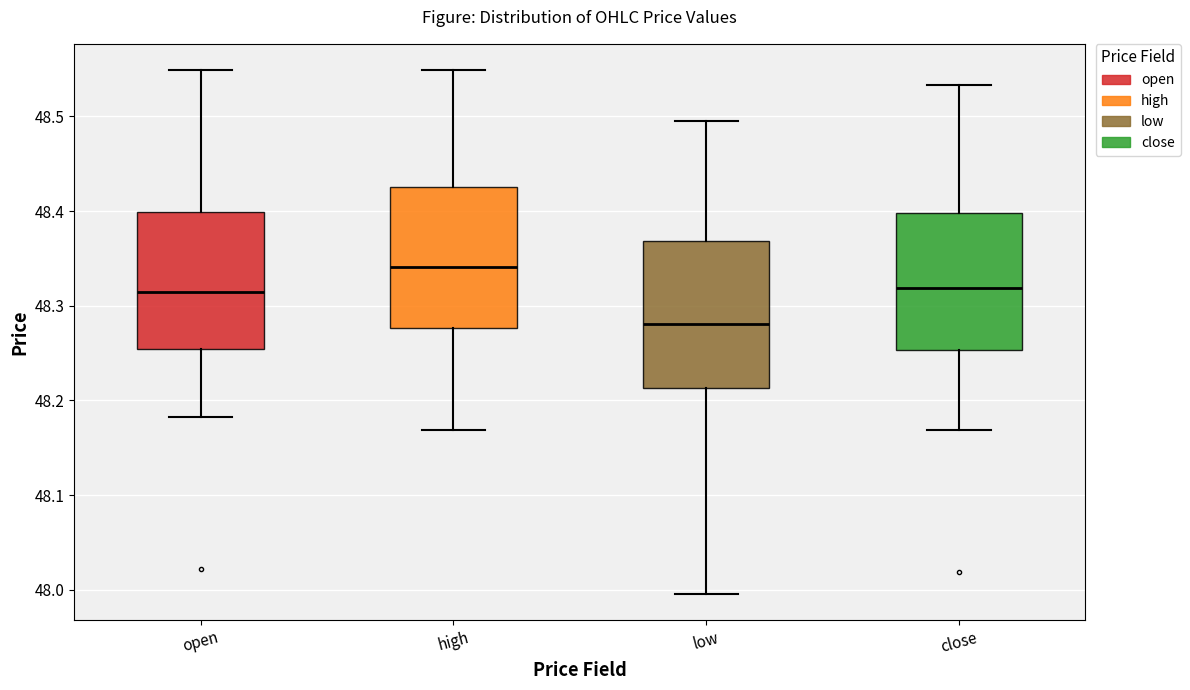

Where is the upper edge of the box for open on the y-axis? The values are not printed on the chart, so give them approximately, as read against the axis.

48.40